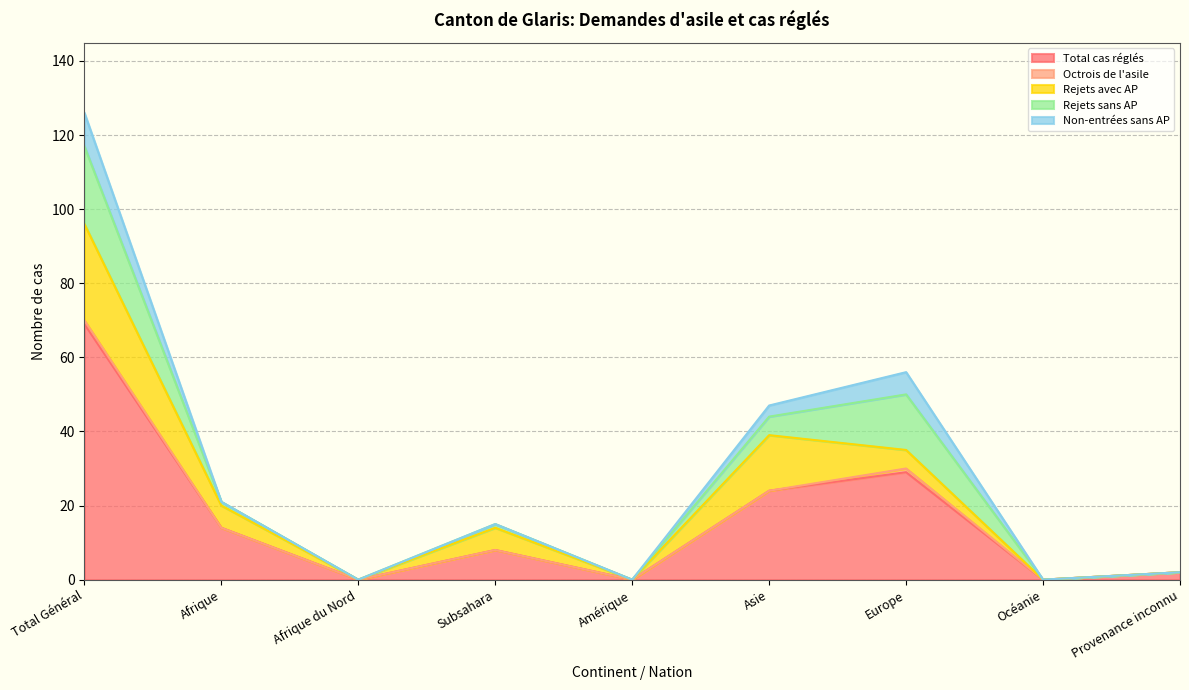

What position from the right is Total Général?

9